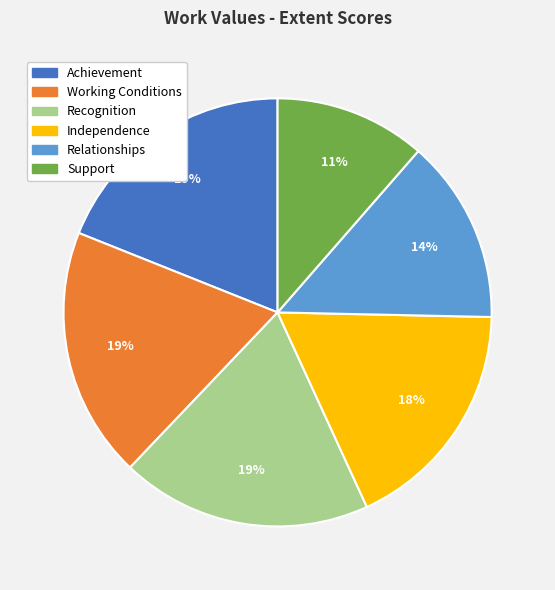

To the nearest percent, what is the difference between the largest and smallest slice percentages?

8%